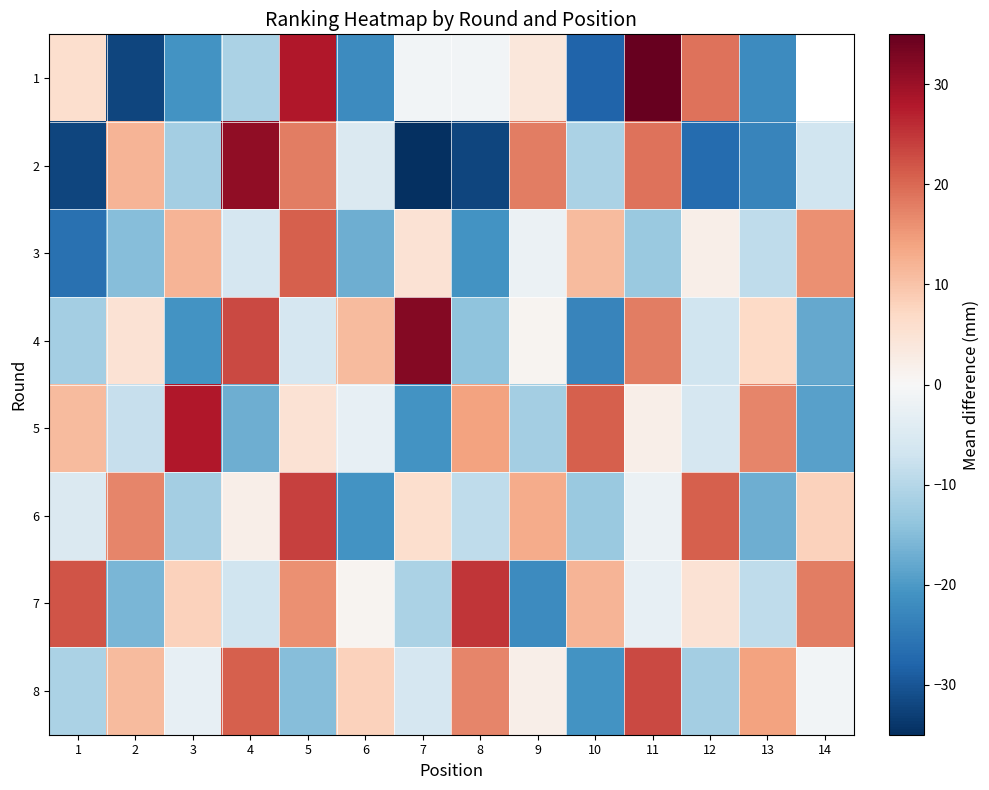

Which series has the widest spread of values?

1